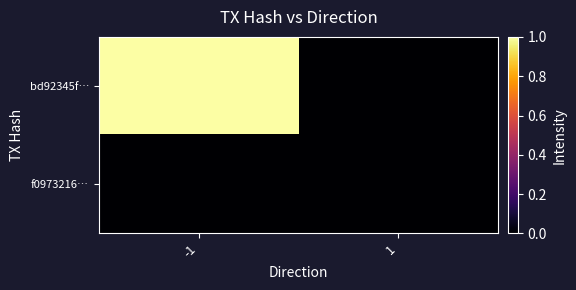

At which category does the chart reach its minimum across all series?

1